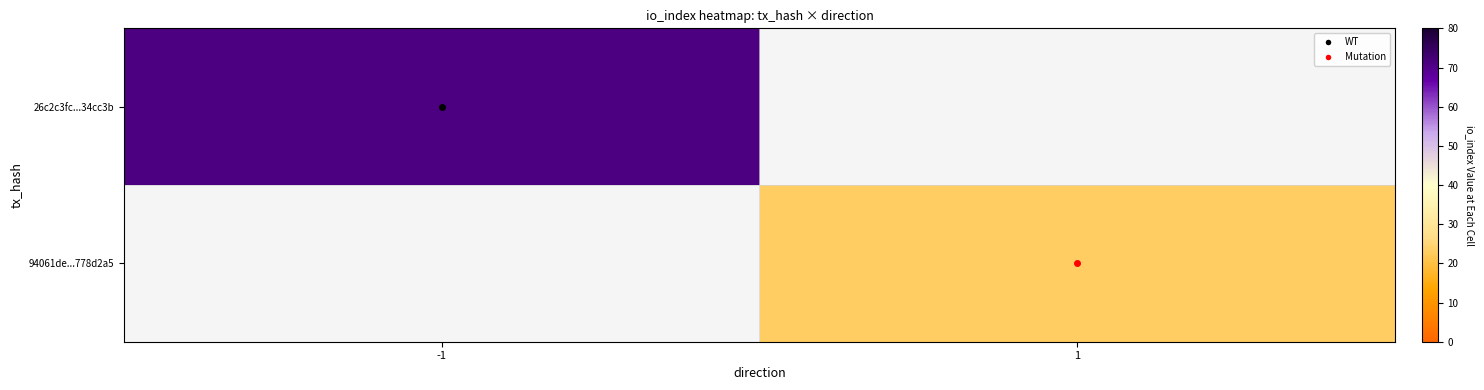

How many positive values does the 94061de...778d2a5 series have?

1